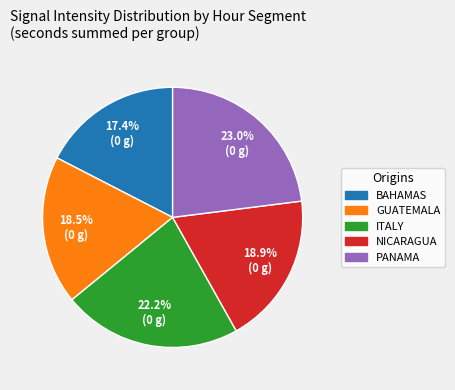

Is there any slice that represents more than half of the pie?

No